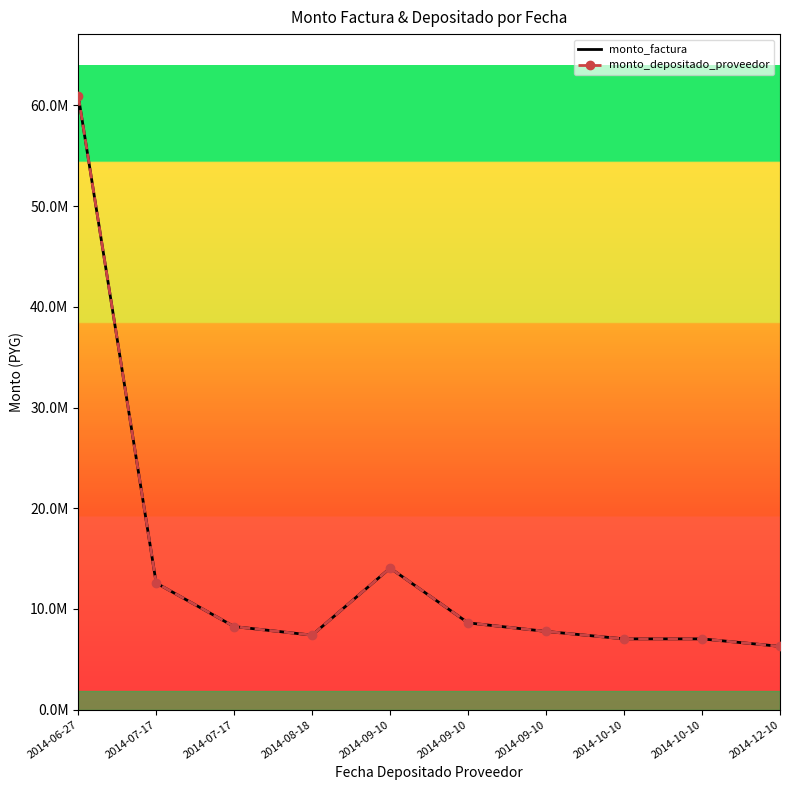

What is the difference between the monto_depositado_proveedor values at 2014-09-10 and 2014-09-10?

850000